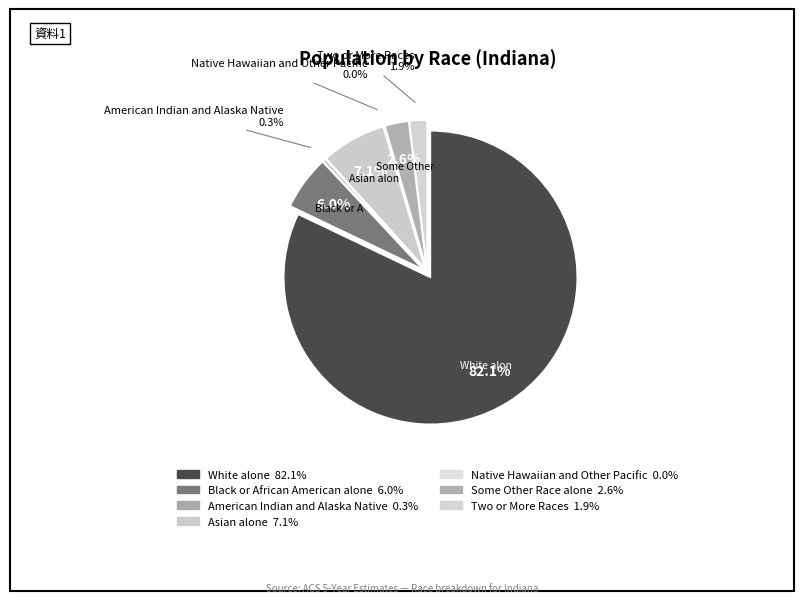

What portion of the pie excludes Asian alone?

92.9%